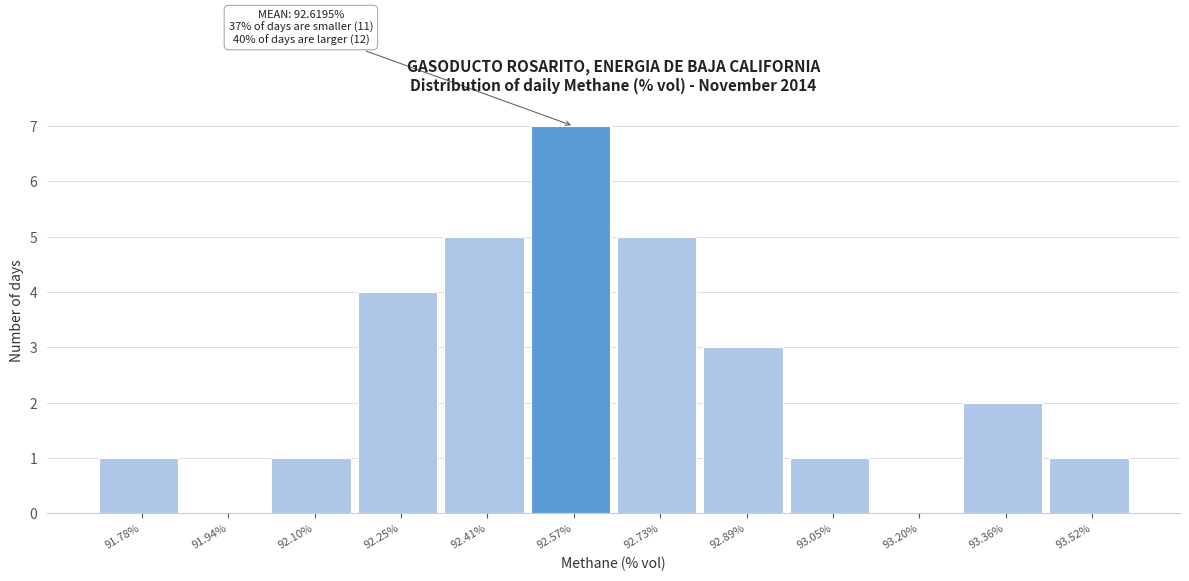

Over which range of the x-axis is the bar tallest?

92.50 to 92.66